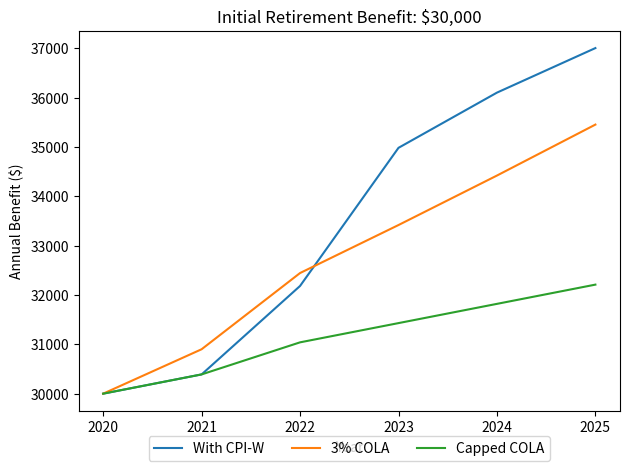

The value of 3% COLA at 2024 is 34421. True or false?

True